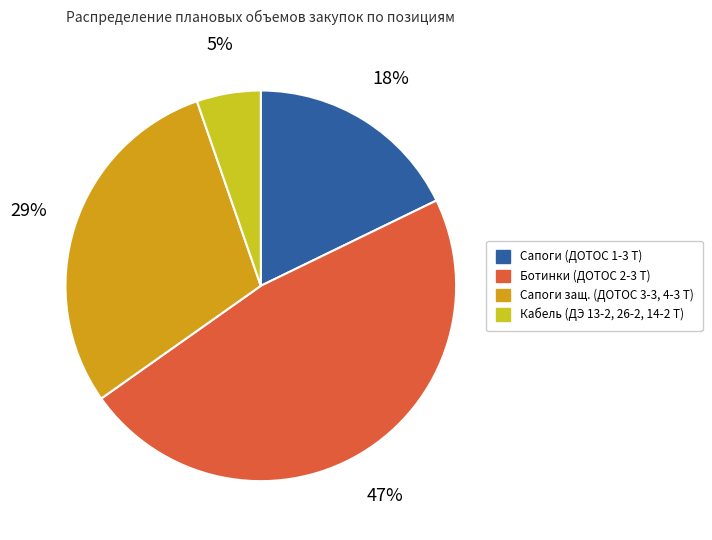

Count the number of slices in the pie.

4